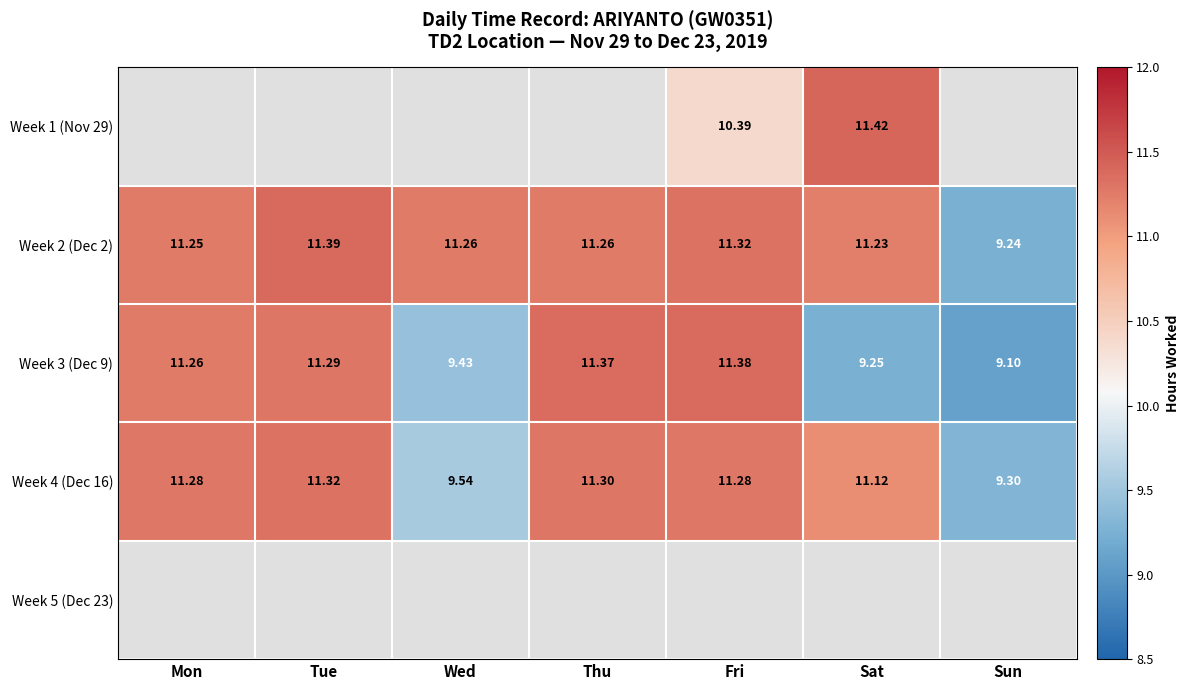

What is the sum of the Week 3 (Dec 9) values at Mon and Sat?

20.5